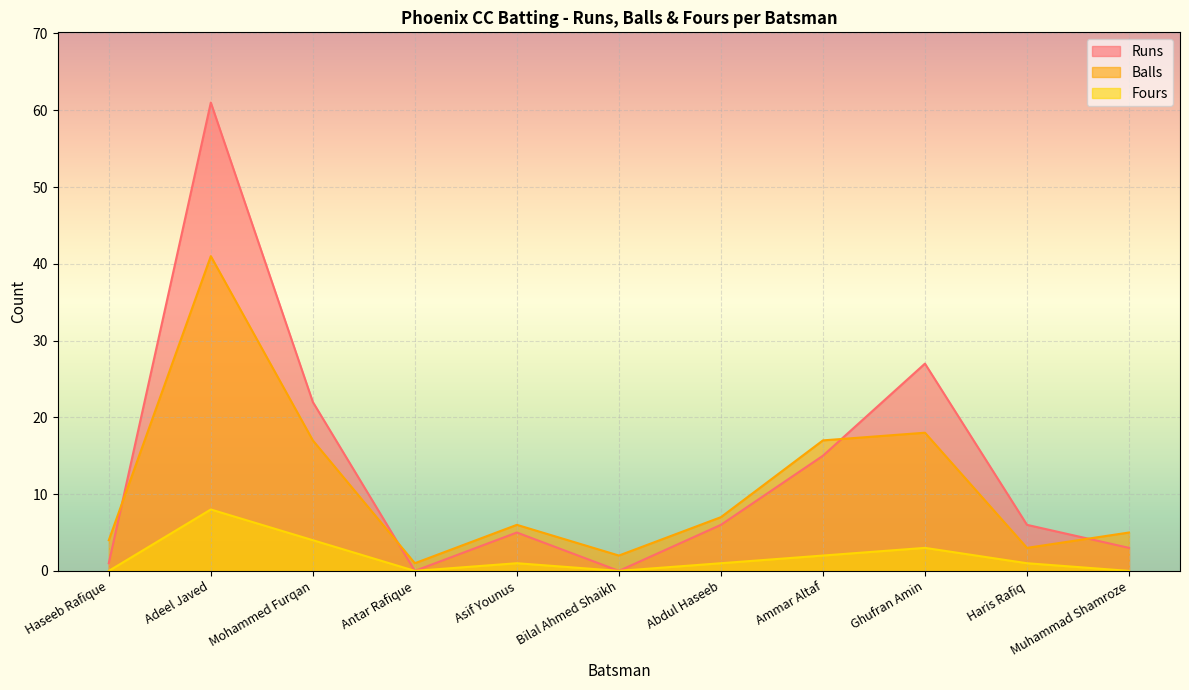

Between which two adjacent categories do Runs and Balls first intersect?

Haseeb Rafique and Adeel Javed